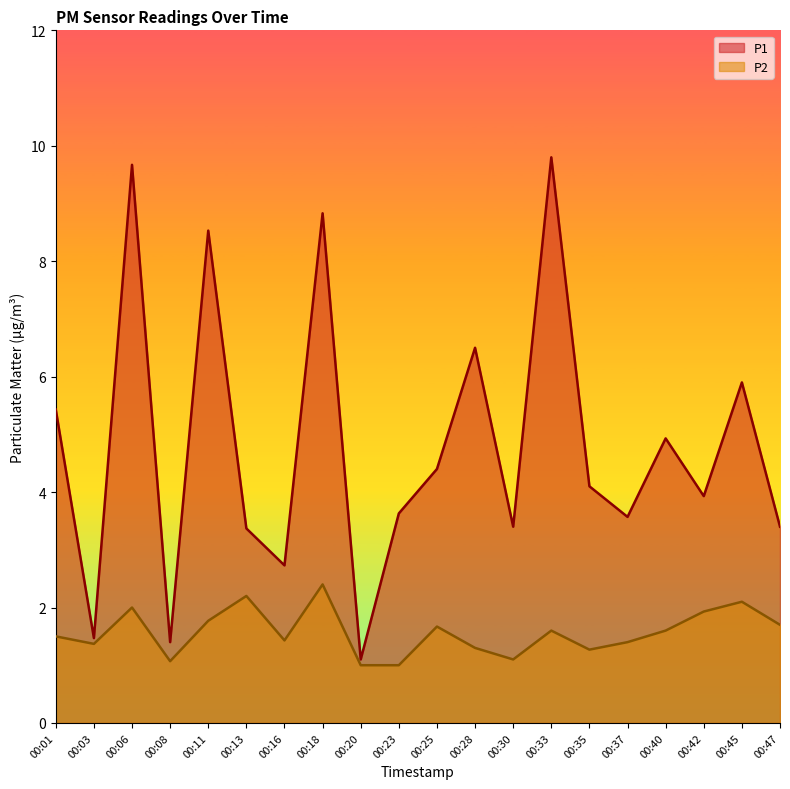

Count the number of categories in the chart.

20